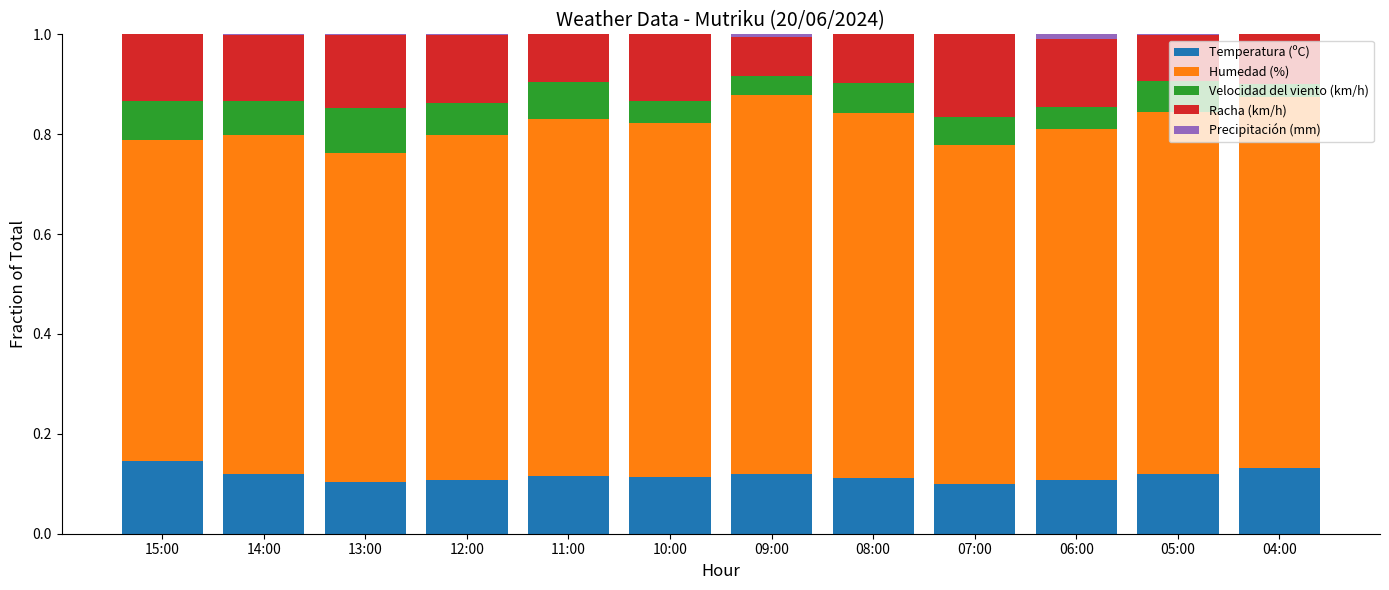

Are the bars grouped side by side (vs. stacked)?

No